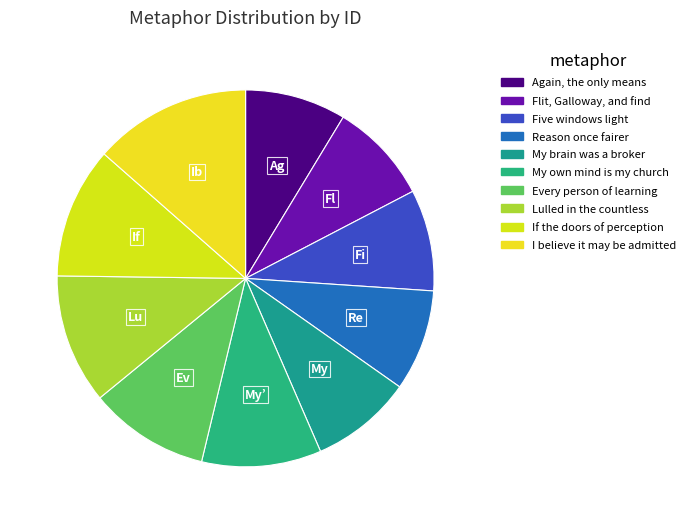

Which has a higher value, Again, the only means or My own mind is my church?

My own mind is my church